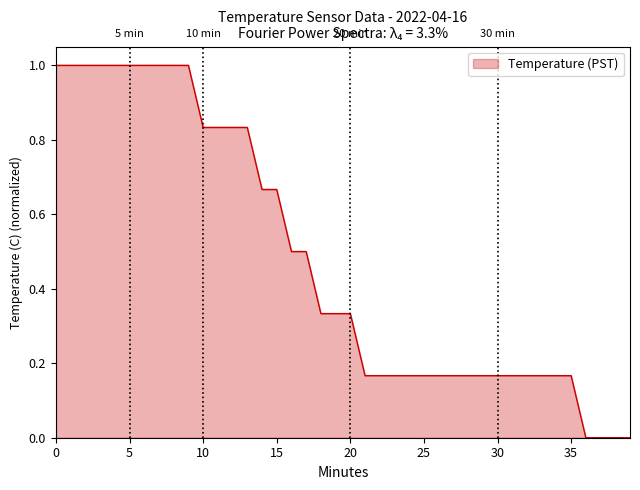

What is the maximum value shown in the chart?

1.0